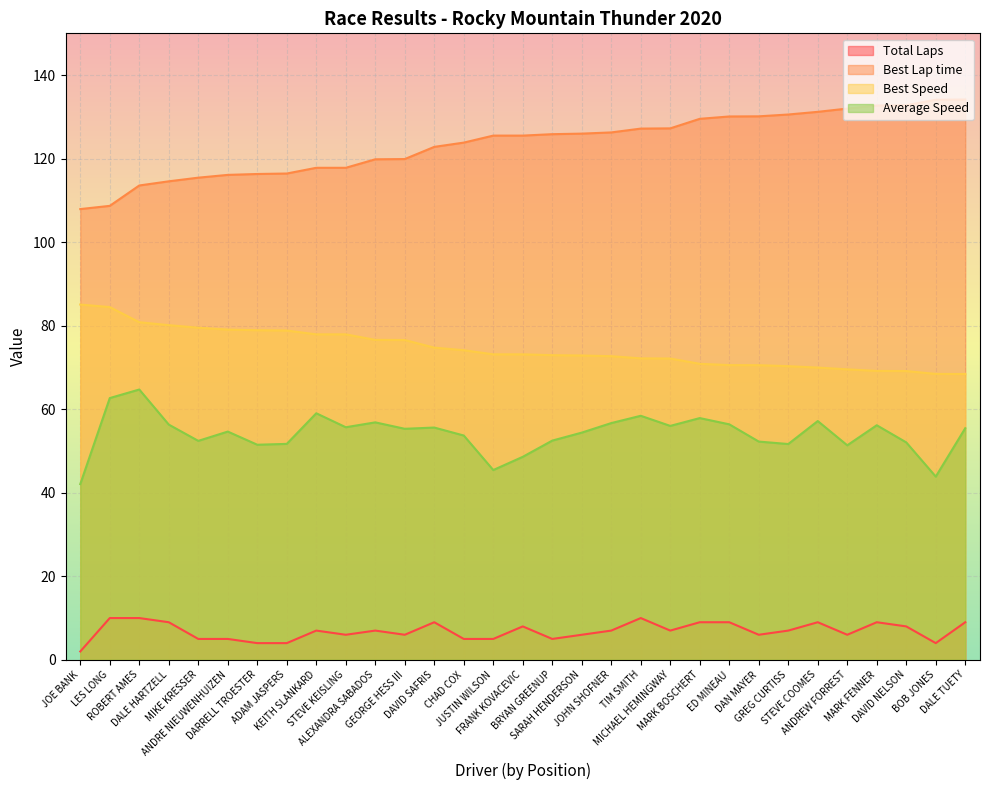

Which series changed the most between ADAM JASPERS and GREG CURTISS?

Best Lap time